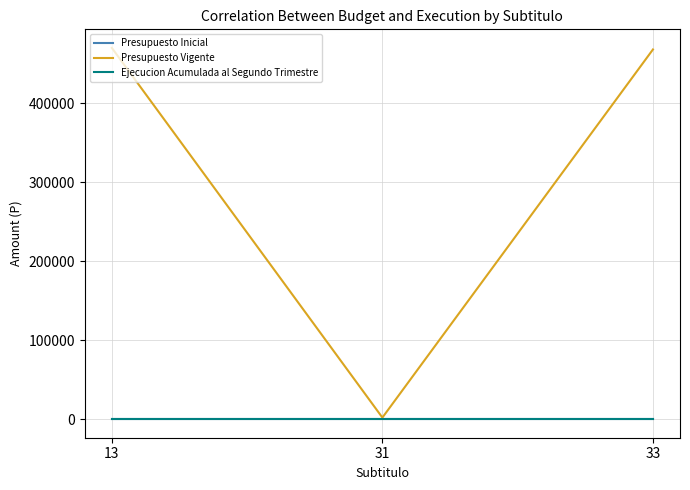

Reading left to right, transcribe all the data shown in this chart.

Presupuesto Inicial: 13=0	31=0	33=0
Presupuesto Vigente: 13=470350	31=2000	33=468350
Ejecucion Acumulada al Segundo Trimestre: 13=0	31=0	33=0